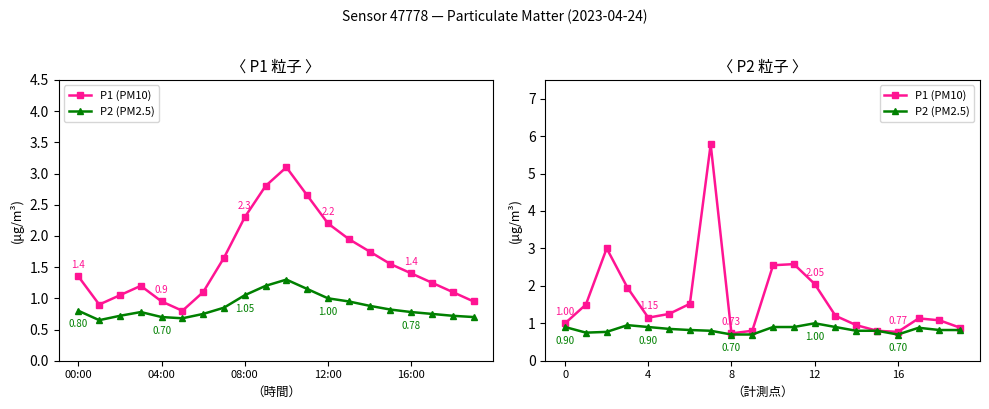

How many data points does each series have?

20